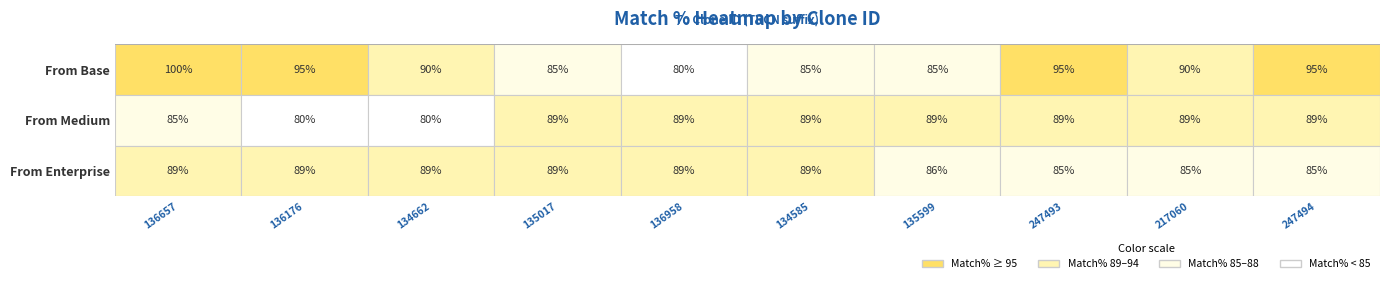

True or false: From Base has a value of 57 at 3.

False